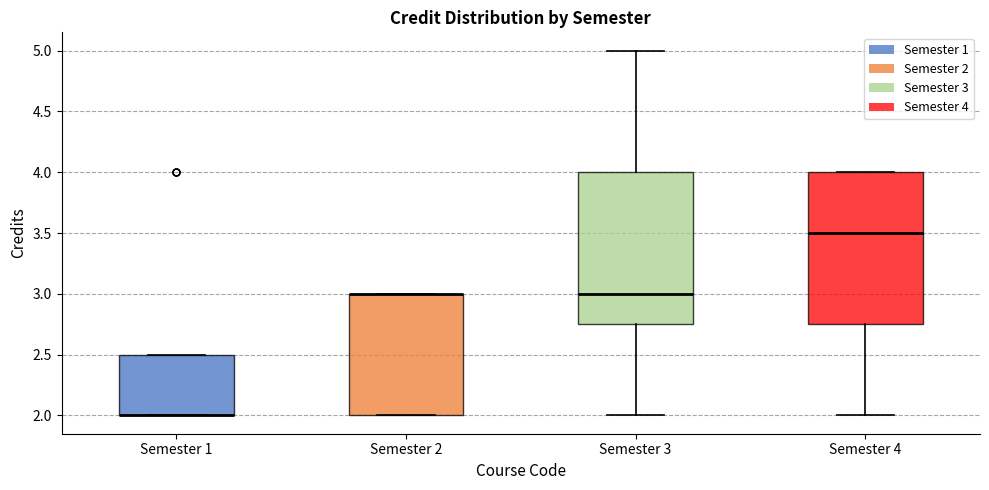

Reading left to right, read every box against the y-axis: the position of its median line, the range the box covers, and the ends of its whiskers. The values are not printed on the chart, so give them approximately, as read against the axis.

Semester 1: median 2.00 (drawn on the box's lower edge), box 2.00 to 2.50, whiskers 2.00 to 2.50
Semester 2: median 3.00 (drawn on the box's upper edge), box 2.00 to 3.00, whiskers 2.00 to 3.00
Semester 3: median 3.00, box 2.75 to 4.00, whiskers 2.00 to 5.00
Semester 4: median 3.50, box 2.75 to 4.00, whiskers 2.00 to 4.00